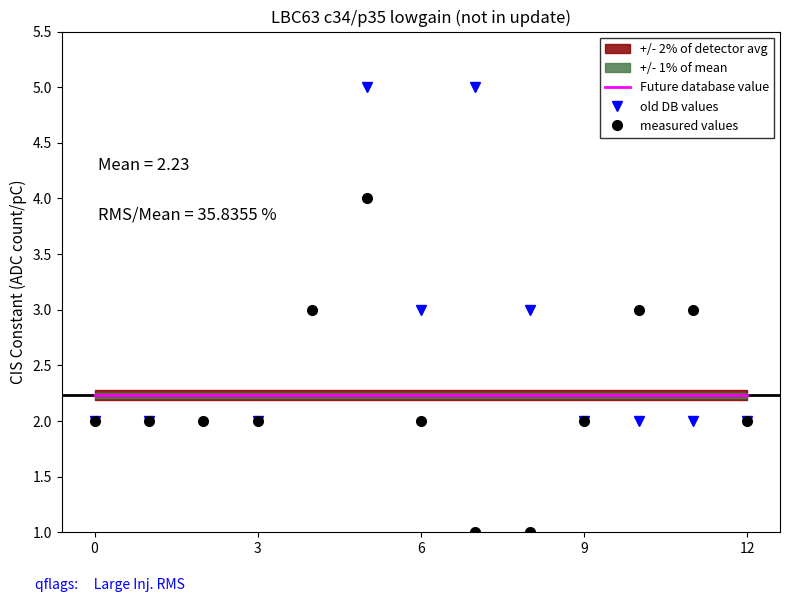

What is the label of the 7th point from the left?

6